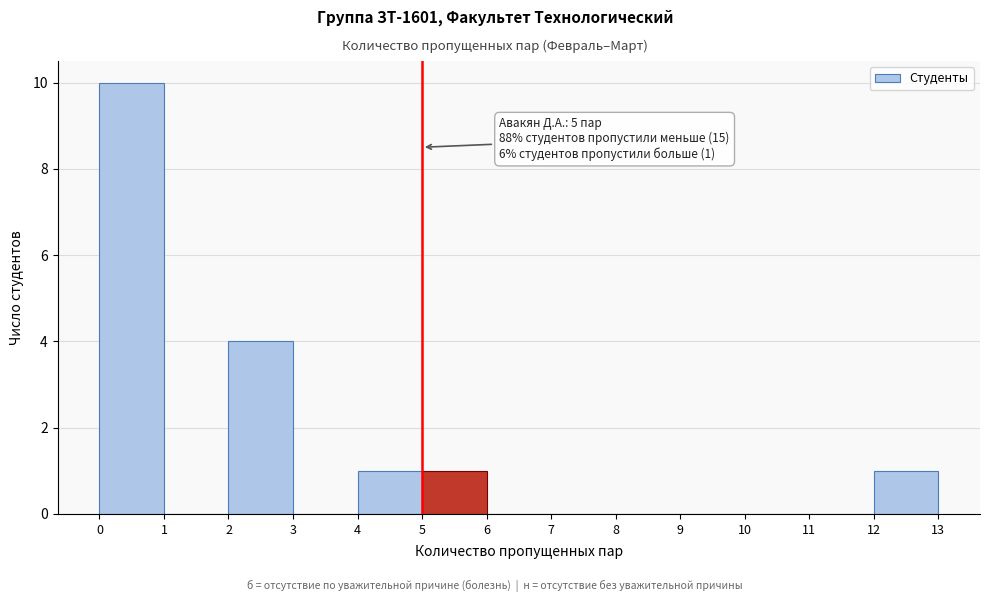

Which range on the x-axis has the tallest bar?

0 to 1